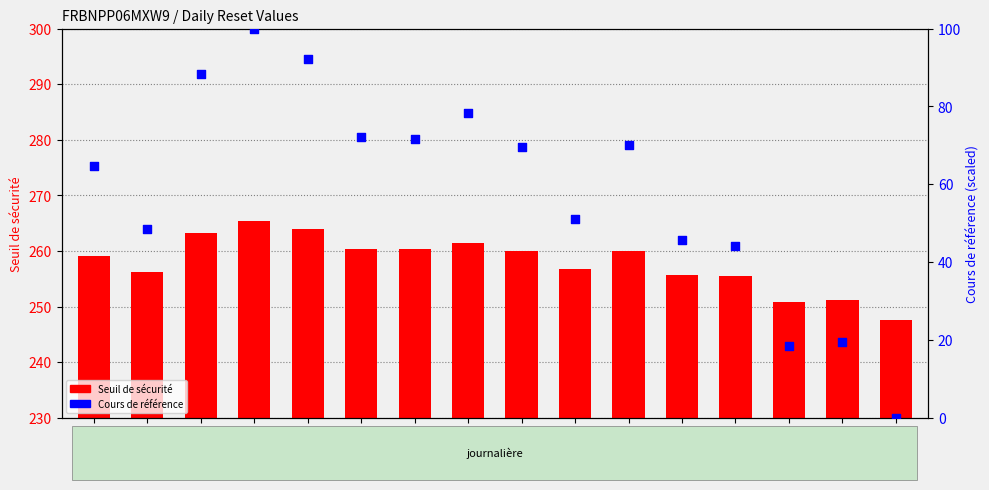

Which series reaches the maximum Y coordinate?

Seuil de sécurité